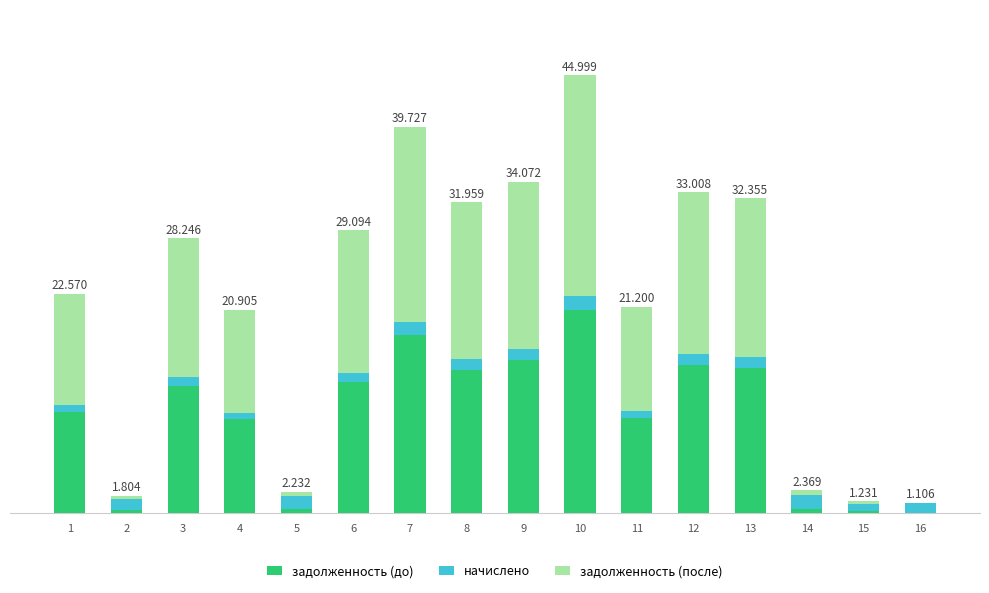

What are all the series names shown in the legend?

задолженность (до), начислено, задолженность (после)